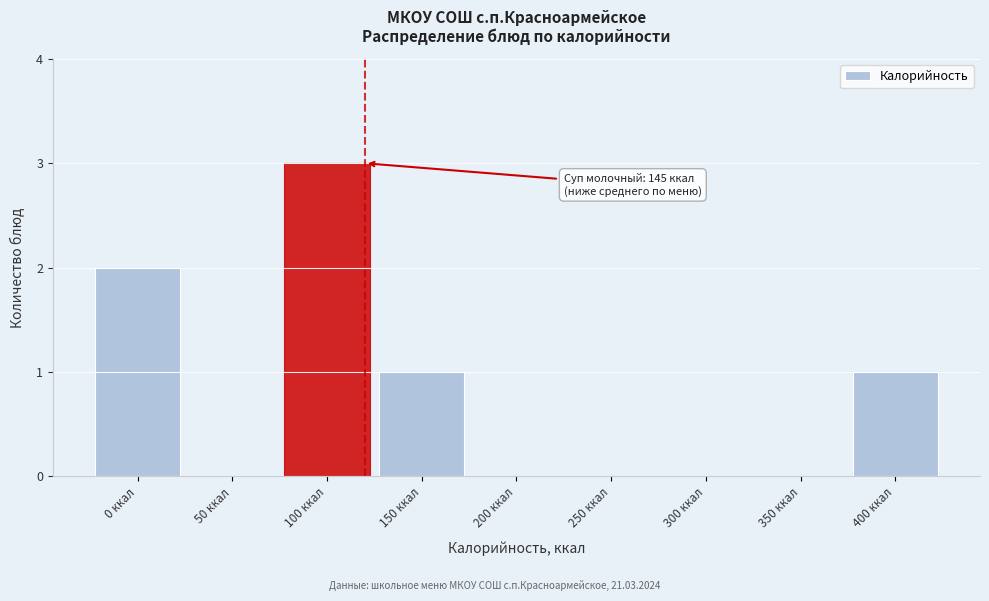

Reading left to right, extract all data points from this chart.

0 ккал=2	50 ккал=0	100 ккал=3	150 ккал=1	200 ккал=0	250 ккал=0	300 ккал=0	350 ккал=0	400 ккал=1